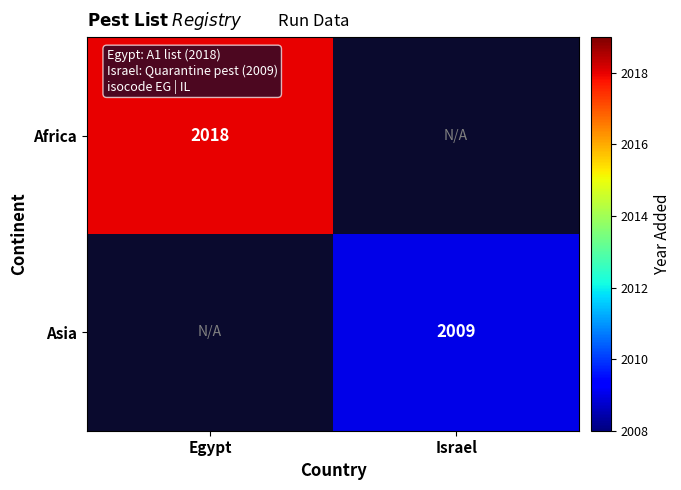

The value of Asia at Israel is 2009. True or false?

True